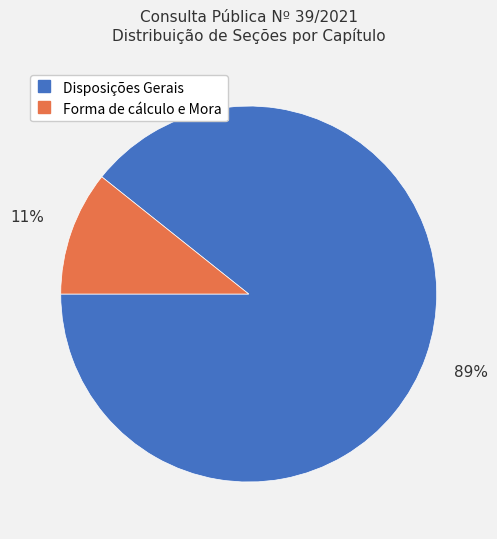

The Forma de cálculo e Mora slice represents 11% of the pie. True or false?

True